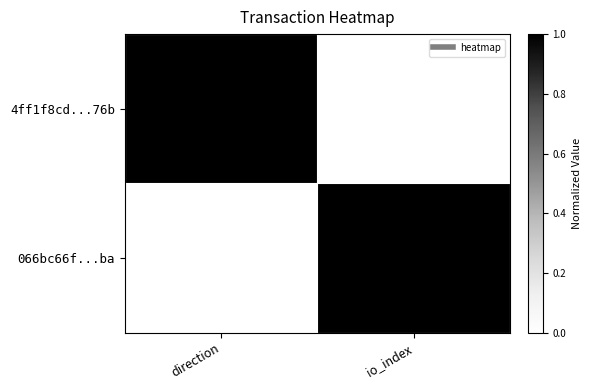

Reading left to right, extract all data points from this chart.

4ff1f8cd...76b: direction=1	io_index=0
066bc66f...ba: direction=0	io_index=1